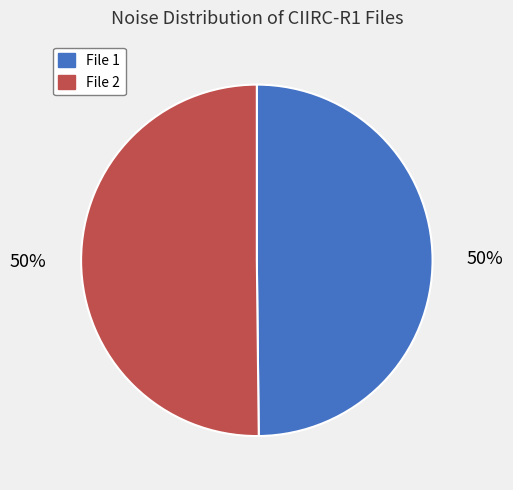

What is the ratio of the value at File 1 to the value at File 2?

1.0